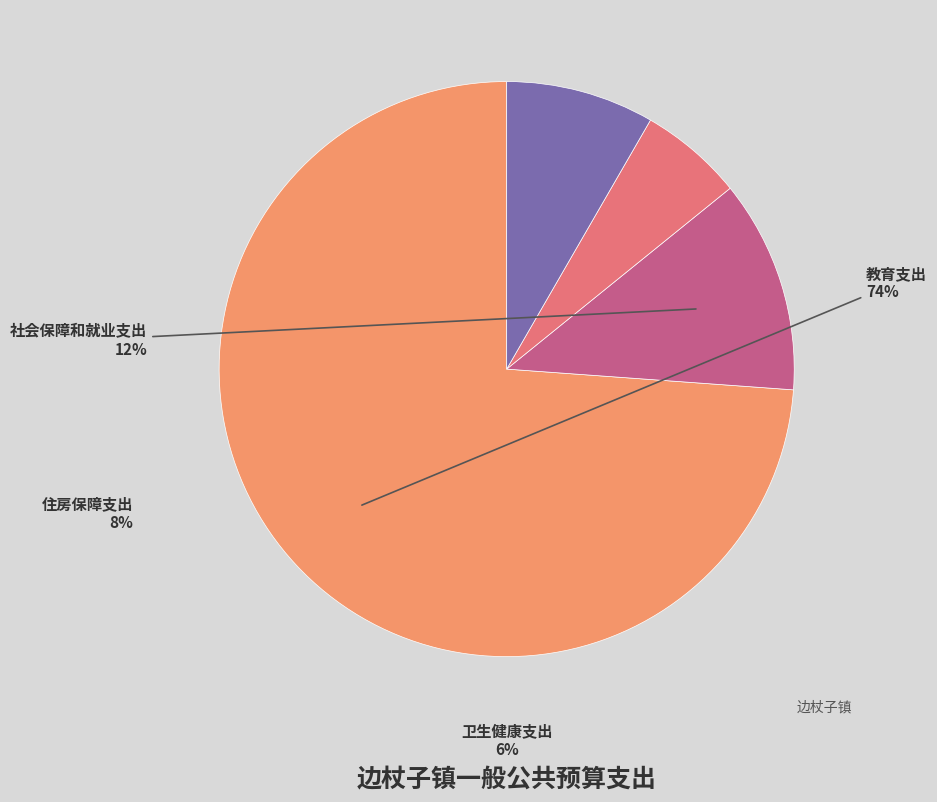

Which has a higher value, 住房保障支出 or 教育支出?

教育支出